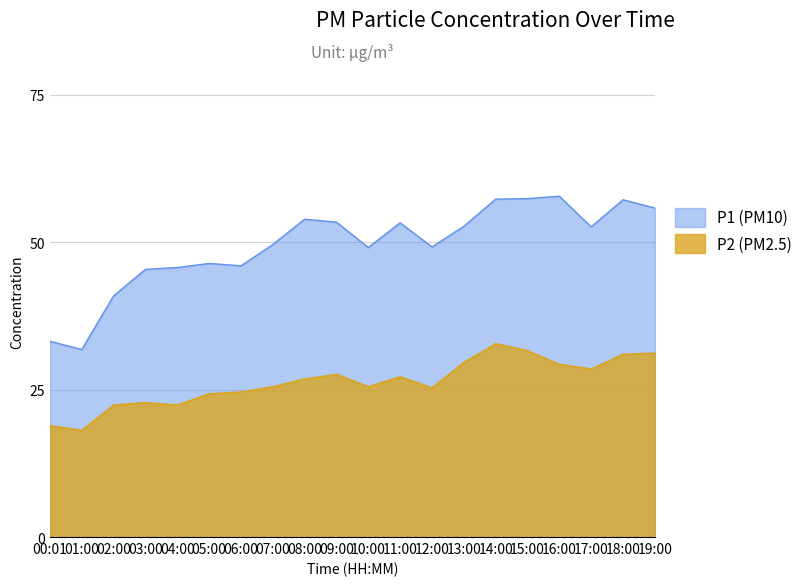

What are all the series names shown in the legend?

P1 (PM10), P2 (PM2.5)